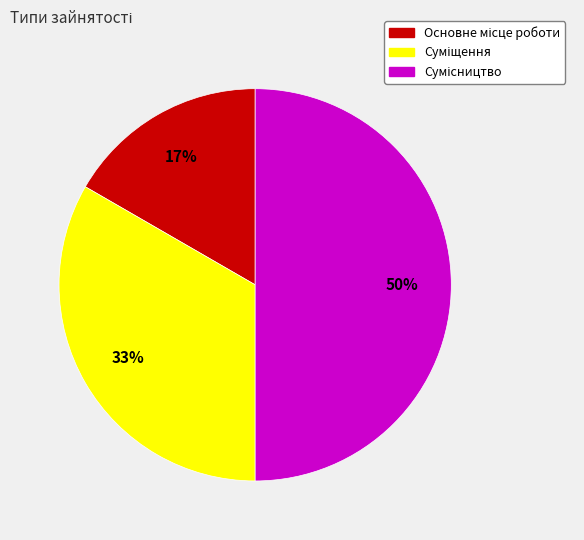

To the nearest percent, what is the difference between the largest and smallest slice percentages?

33%